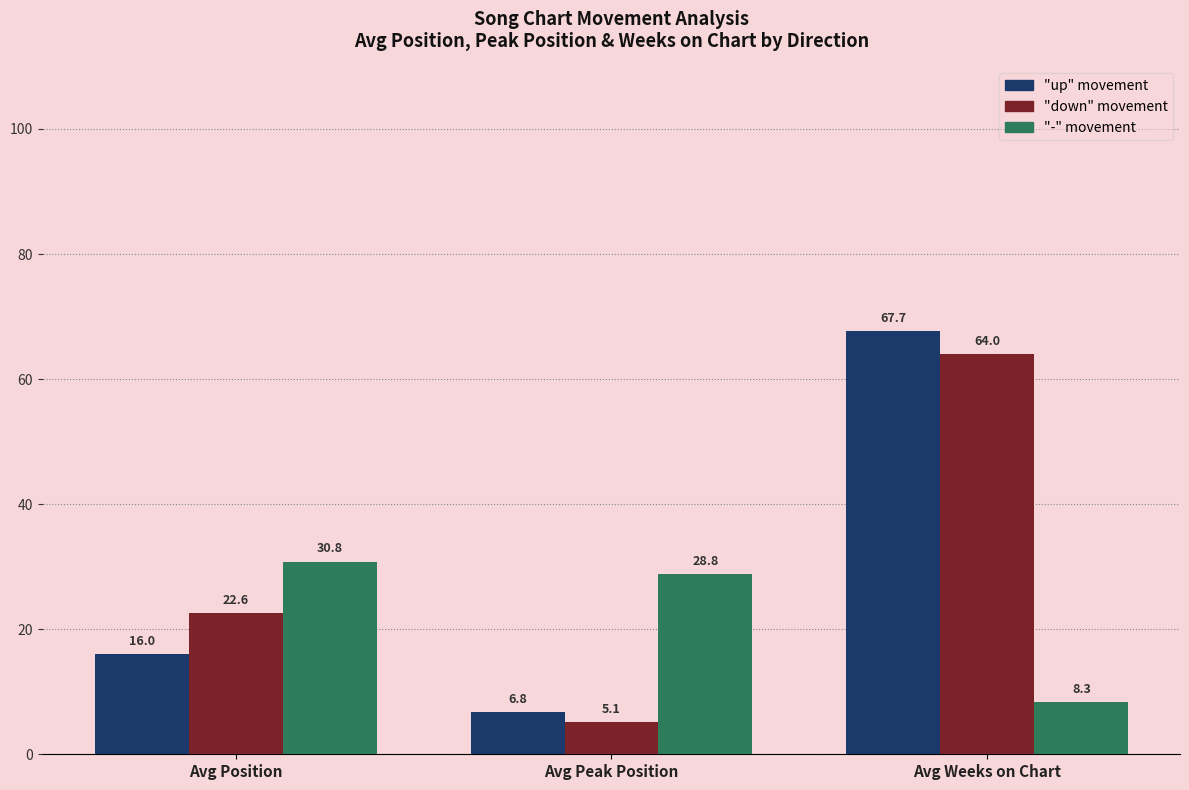

What is the greatest value displayed?

67.7